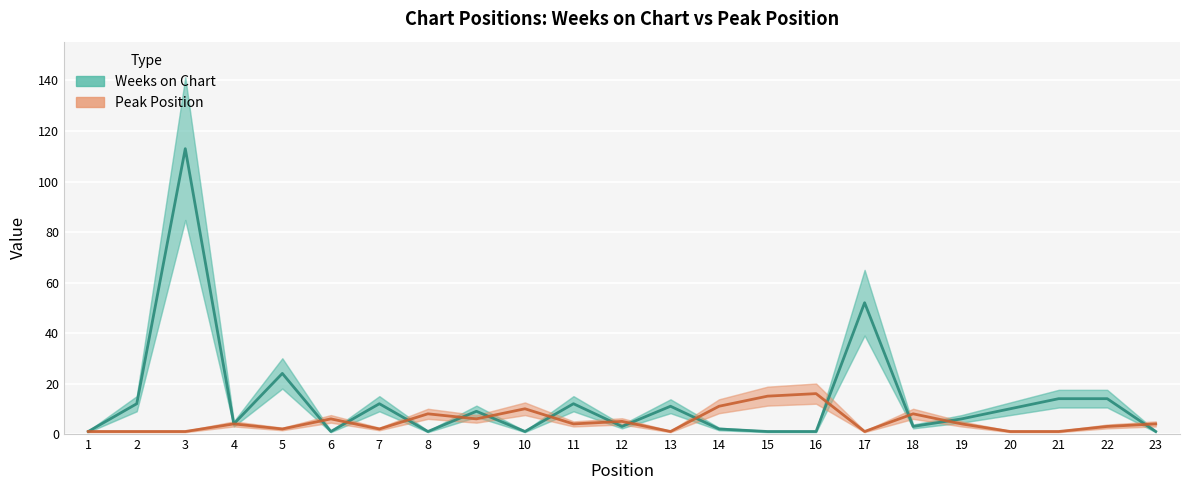

Which series has the largest total across all categories?

Weeks on Chart